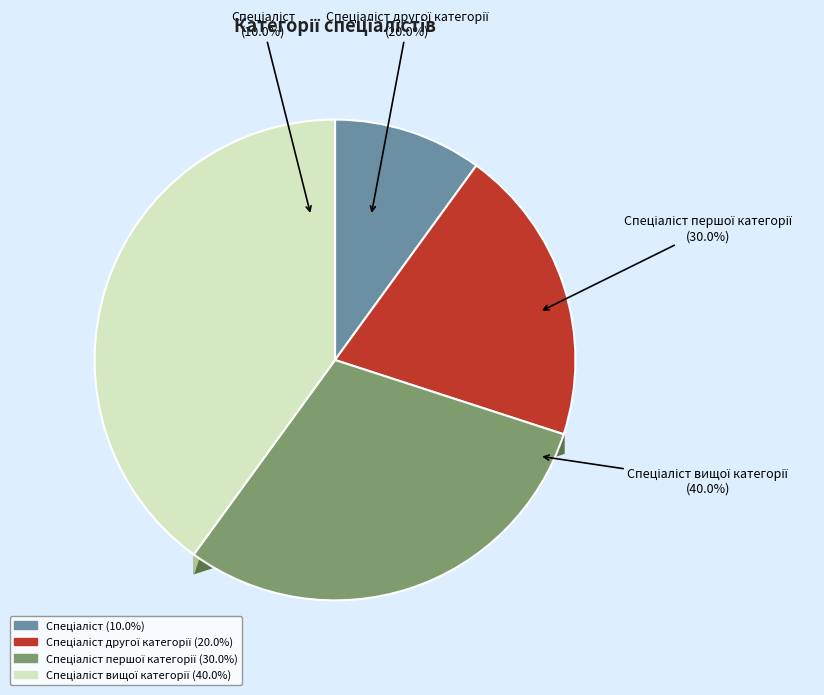

Count the number of slices in the pie.

4